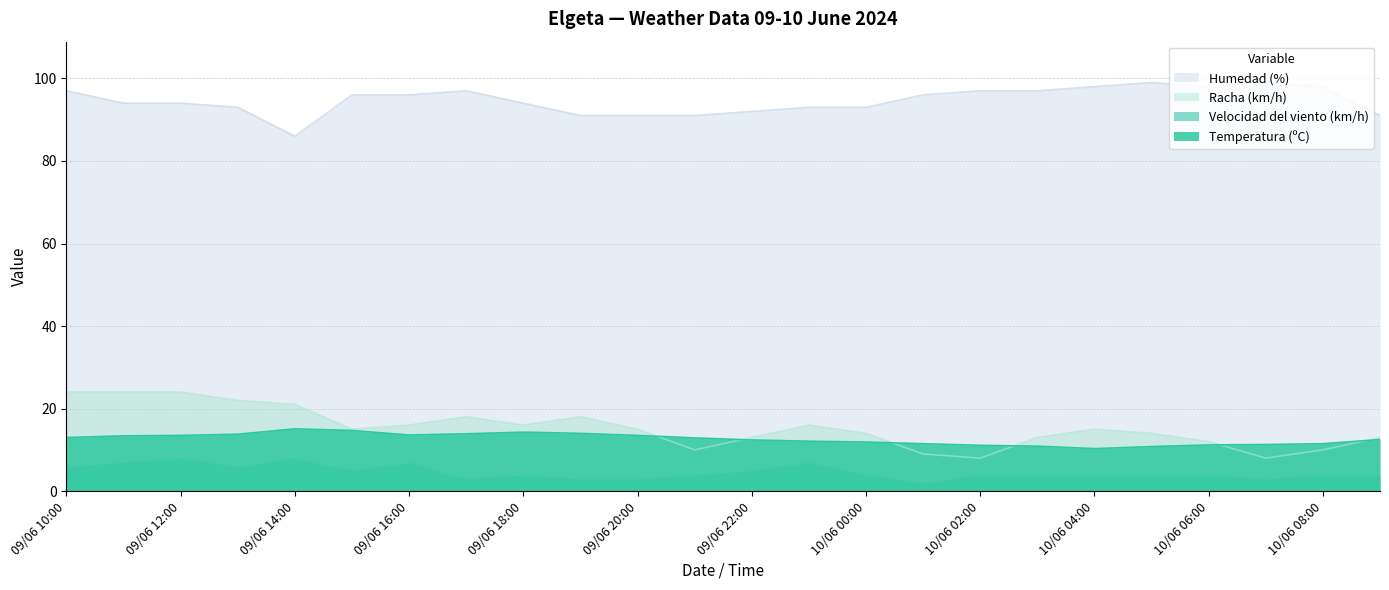

What are all the series names shown in the legend?

Humedad (%), Racha (km/h), Velocidad del viento (km/h), Temperatura (ºC)